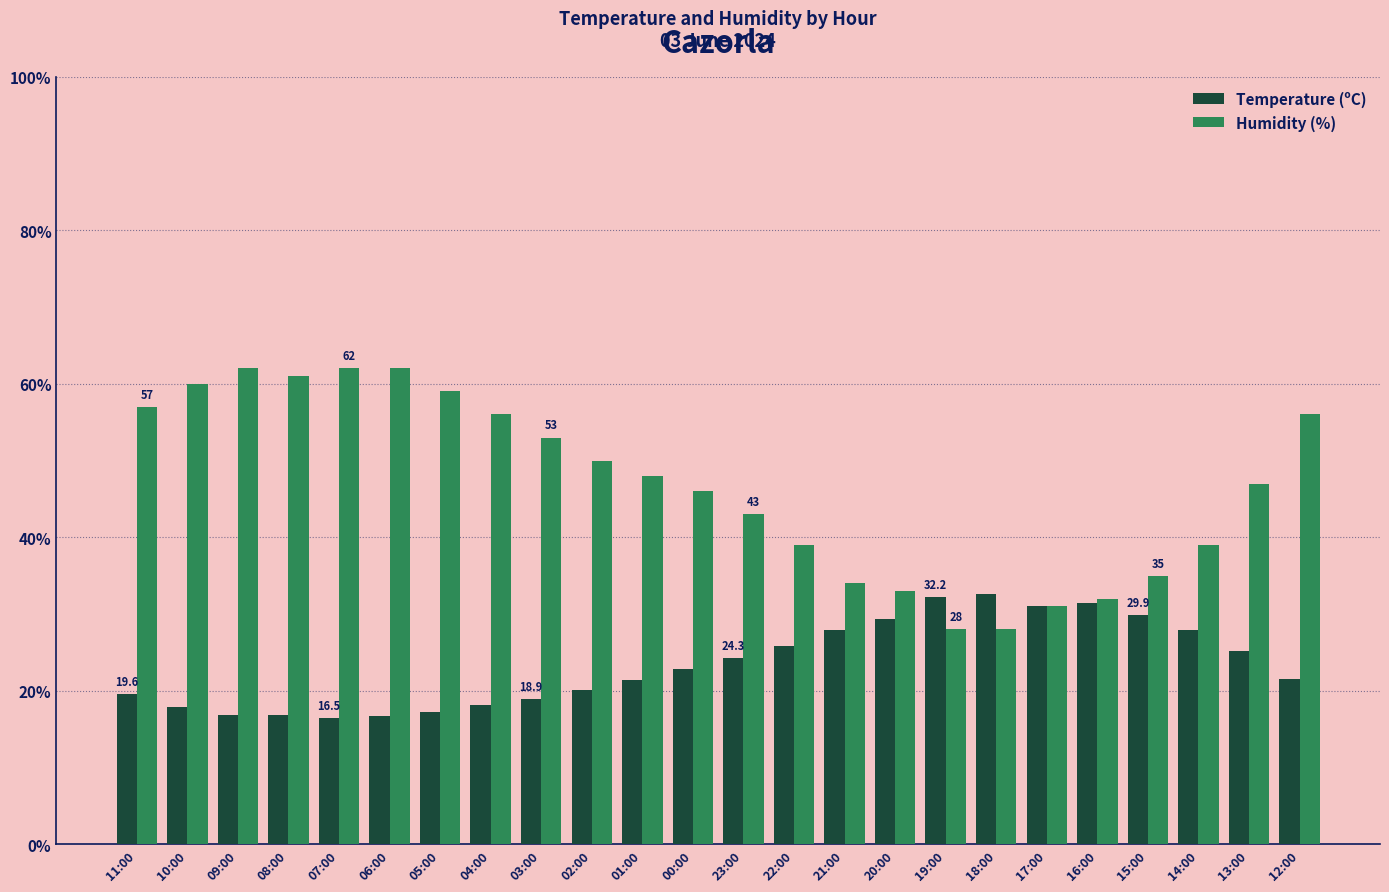

At how many categories does at least one series exceed 55?

9